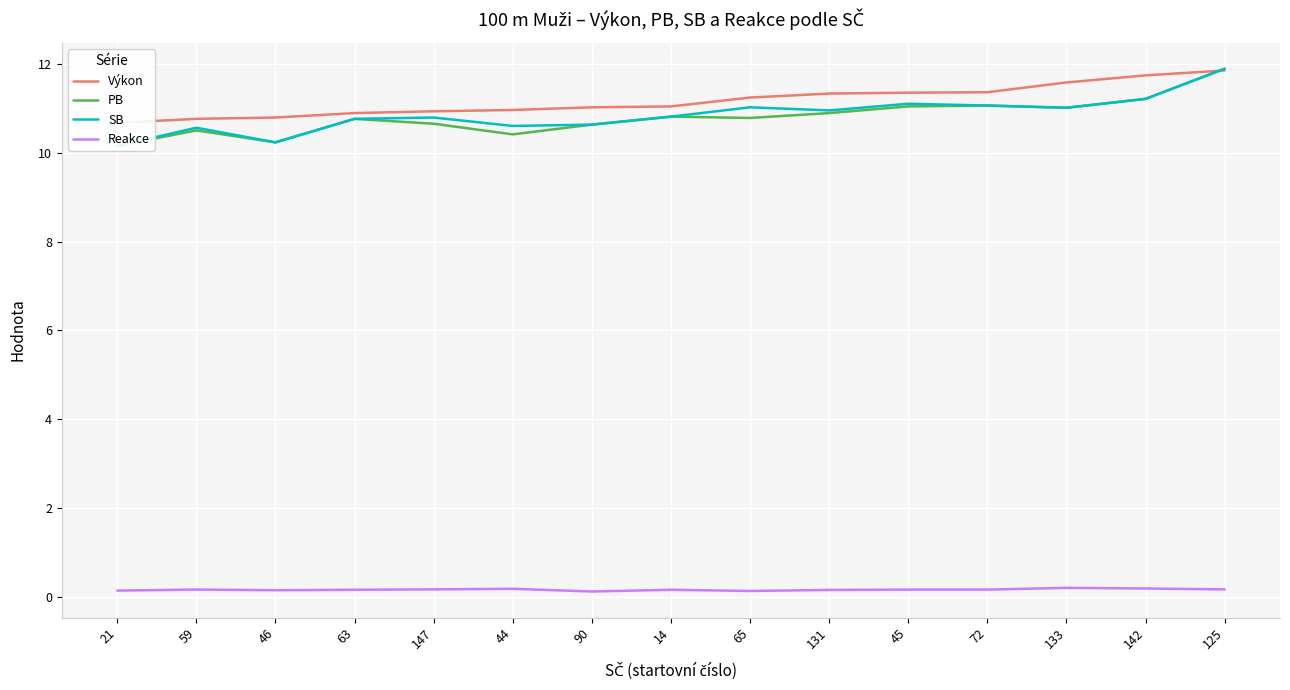

Between which two adjacent categories do Výkon and SB first intersect?

142 and 125